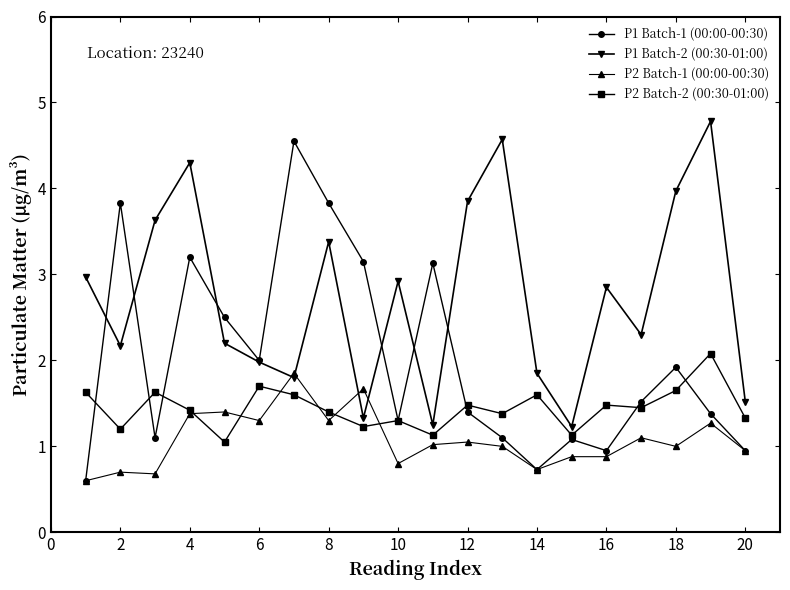

Which series has the largest total across all categories?

P1 Batch-2 (00:30-01:00)